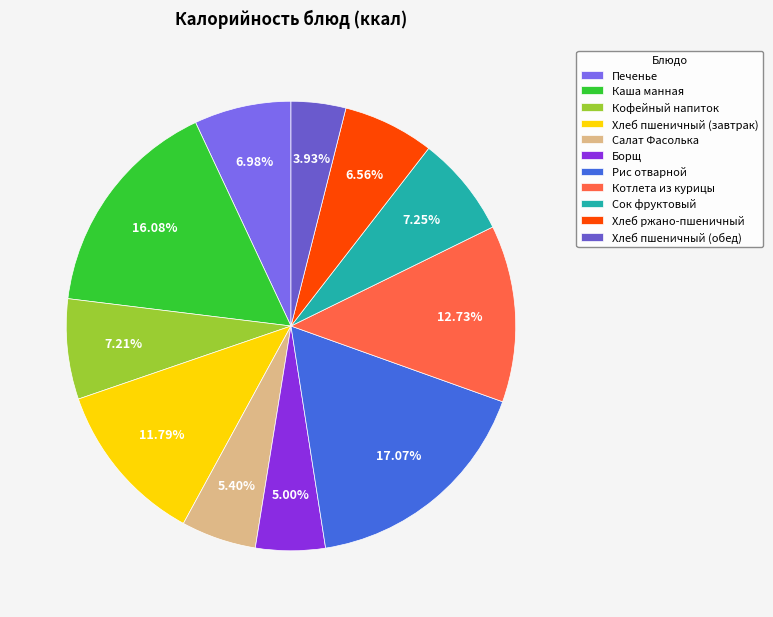

Rank the categories by value from highest to lowest.

Рис отварной, Каша манная, Котлета из курицы, Хлеб пшеничный (завтрак), Сок фруктовый, Кофейный напиток, Печенье, Хлеб ржано-пшеничный, Салат Фасолька, Борщ, Хлеб пшеничный (обед)